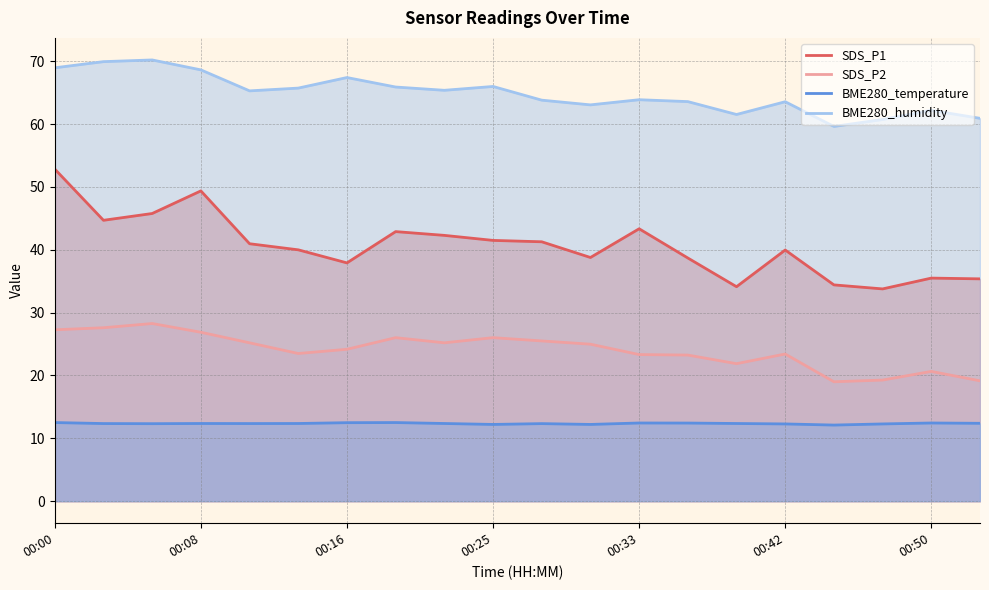

What are all the series names shown in the legend?

SDS_P1, SDS_P2, BME280_temperature, BME280_humidity